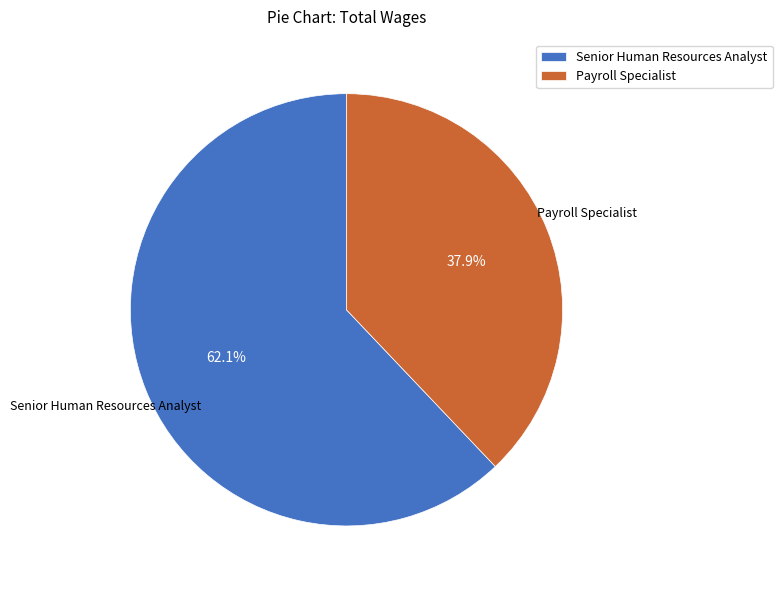

Rank the categories by value from highest to lowest.

Senior Human Resources Analyst, Payroll Specialist